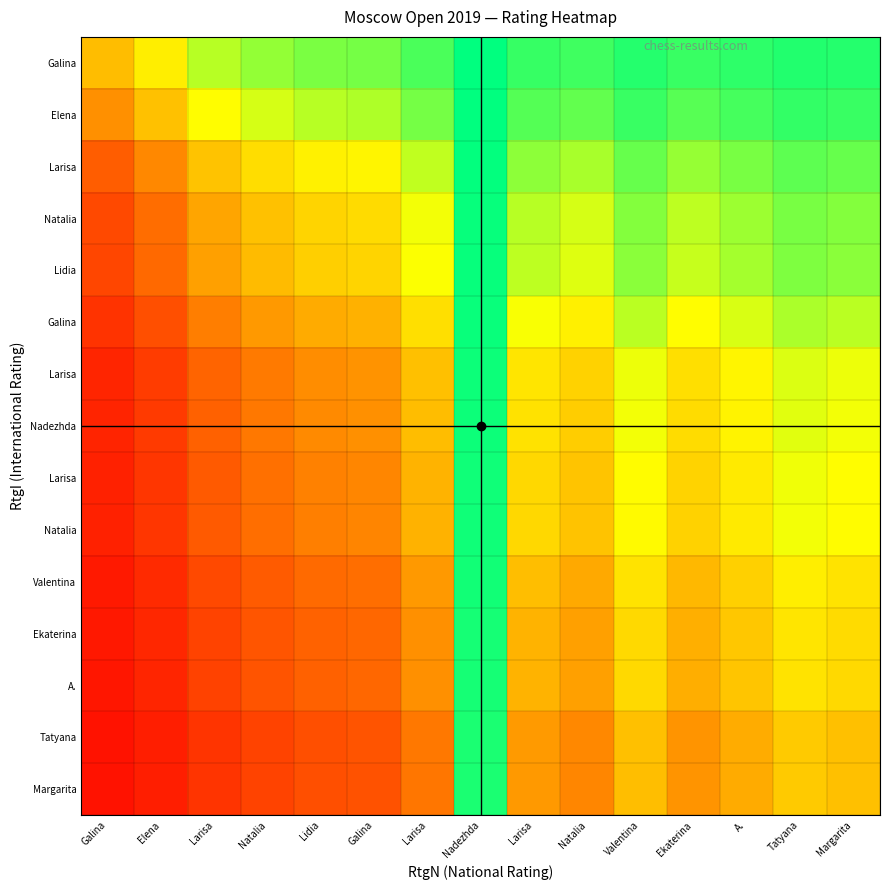

At how many categories does at least one series exceed 0?

15